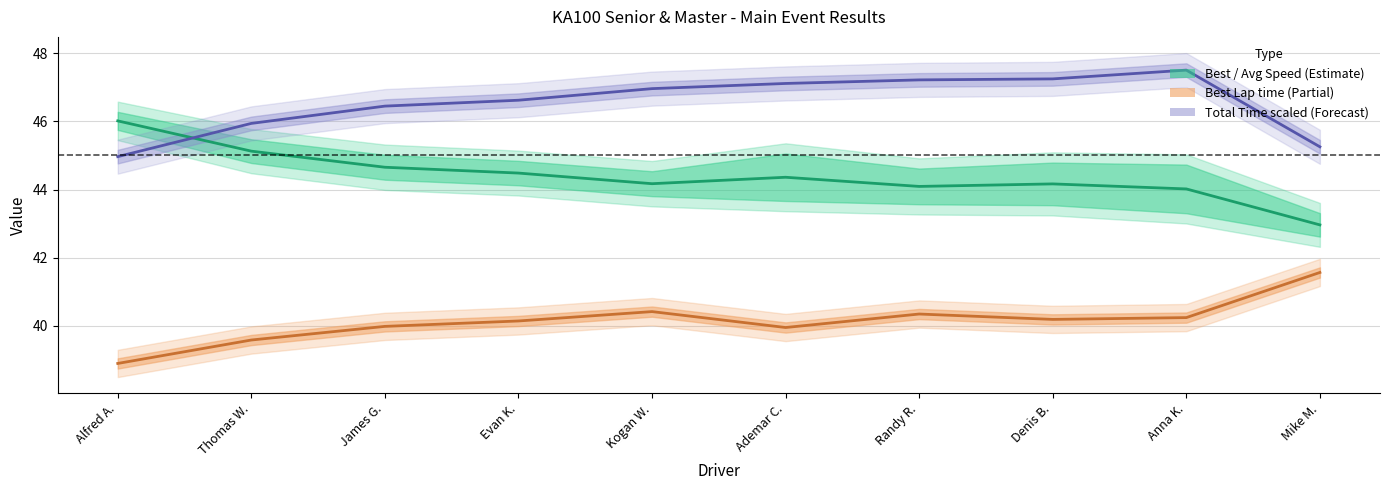

Which category has the lowest value across all series?

Alfred A.